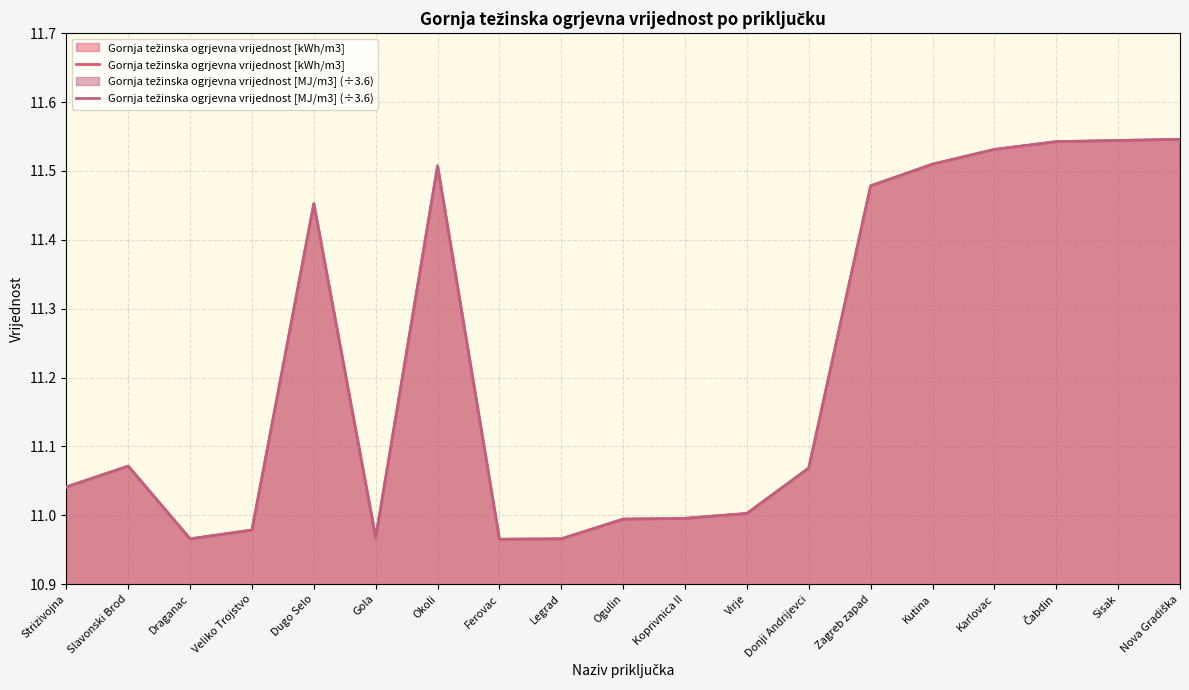

True or false: Gornja težinska ogrjevna vrijednost [kWh/m3] has more than 0 points higher than both neighbors.

True